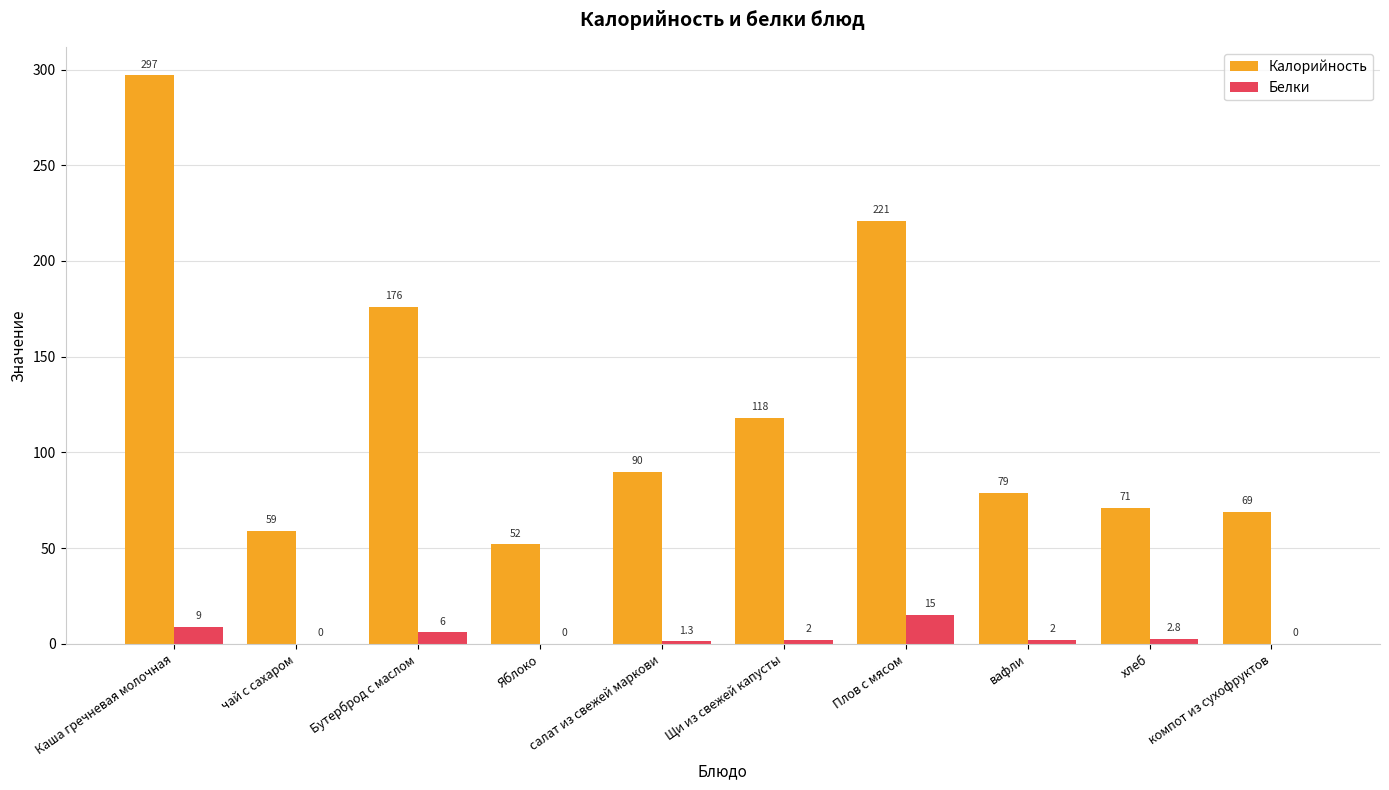

Reading left to right, transcribe all the data shown in this chart.

Калорийность: 297.0	59.0	176.0	52.0	90.0	118.0	221.0	79.0	71.0	69.0
Белки: 9.0	0.0	6.0	0.0	1.3	2.0	15.0	2.0	2.8	0.0